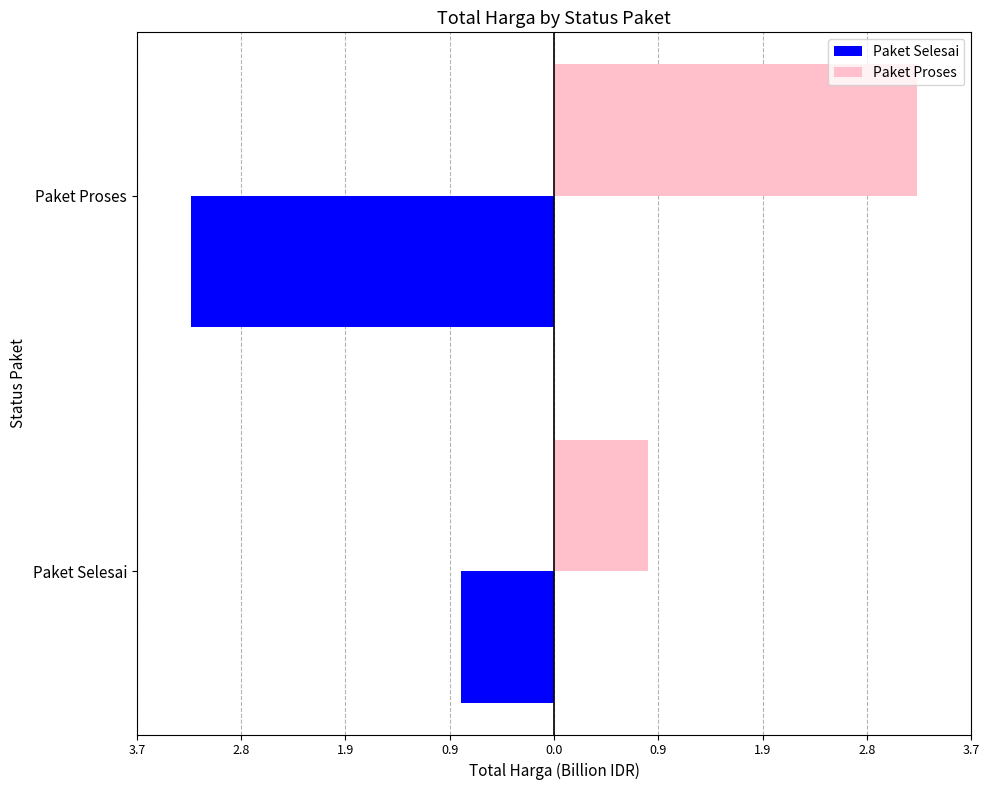

What are all the series names shown in the legend?

Paket Selesai, Paket Proses